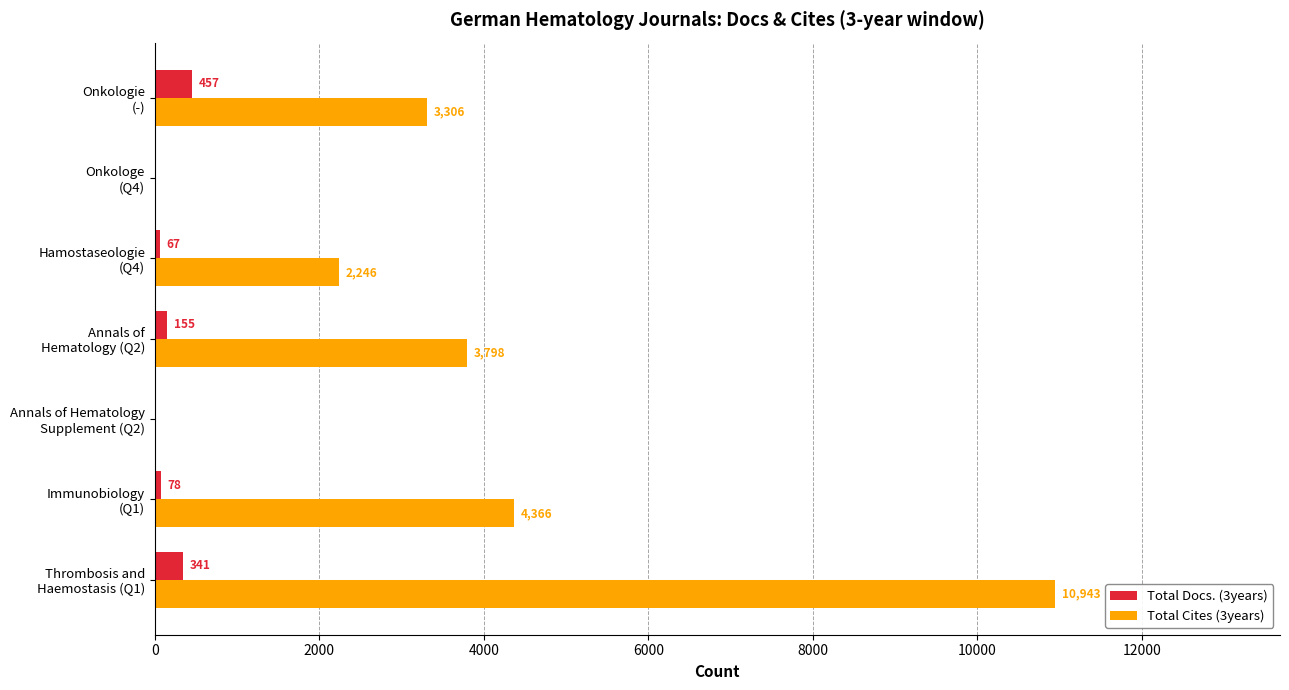

How many Total Docs. (3years) values are between 0 and 341?

6